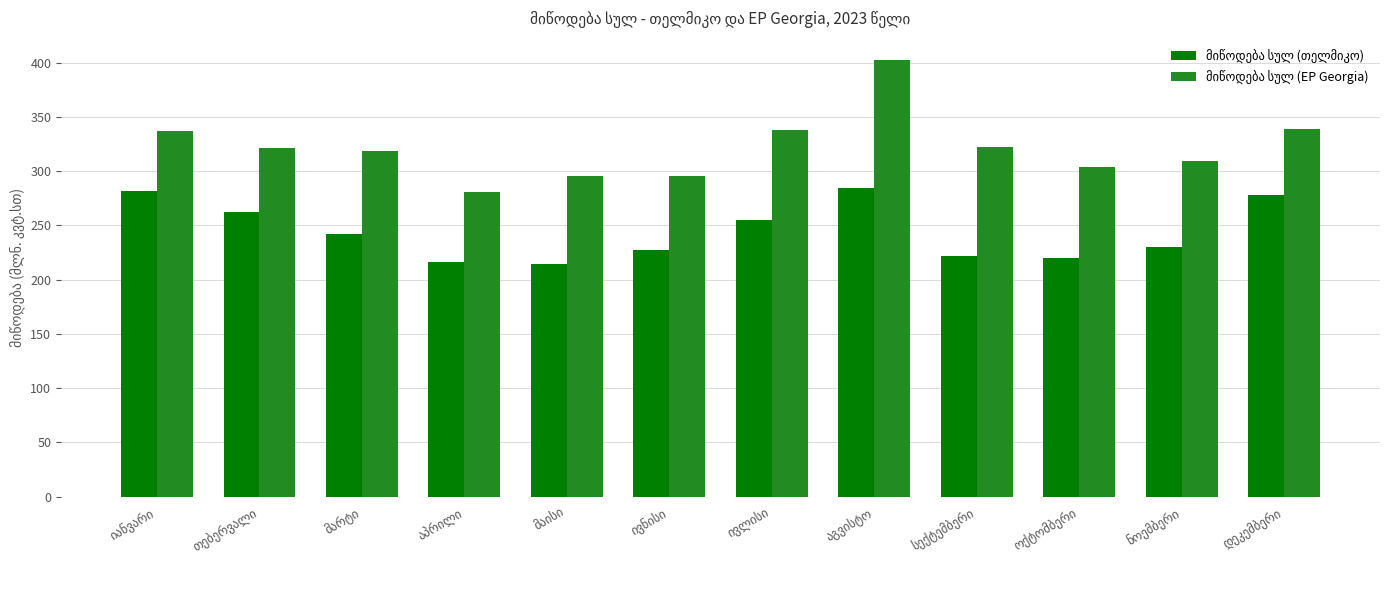

What is the minimum value shown in the chart?

214.8